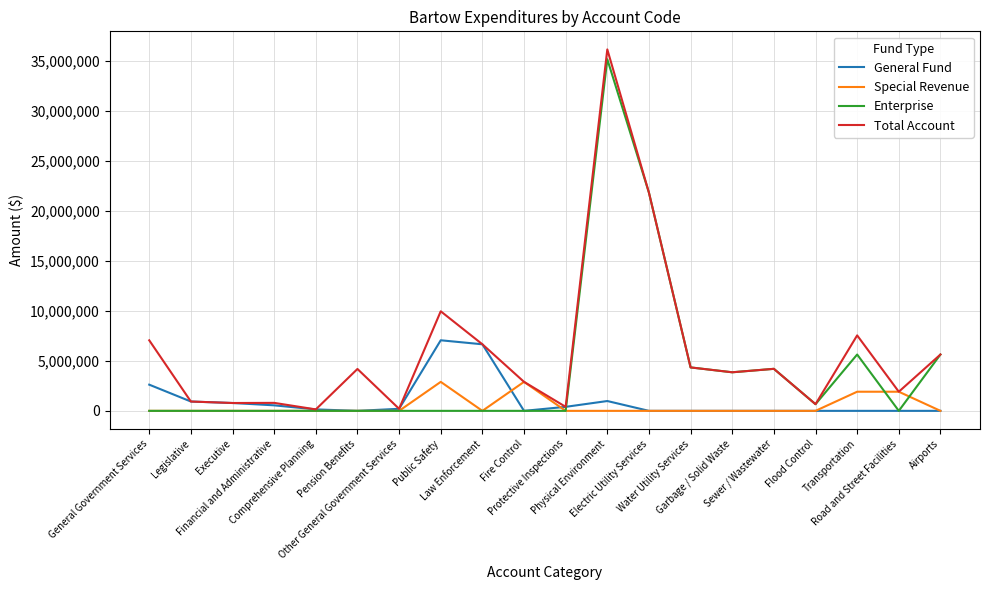

Which series has the largest total across all categories?

Total Account